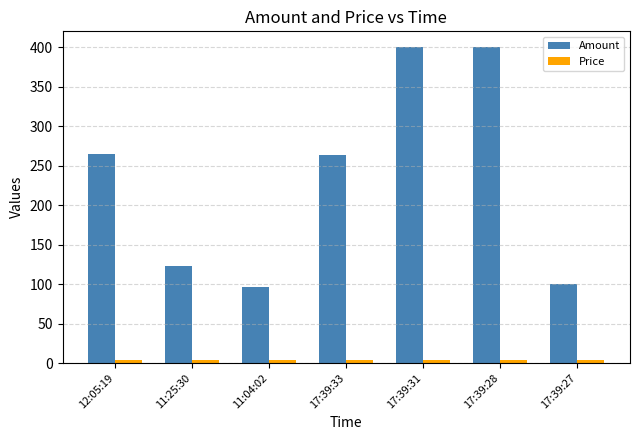

What is the greatest value displayed?

400.0